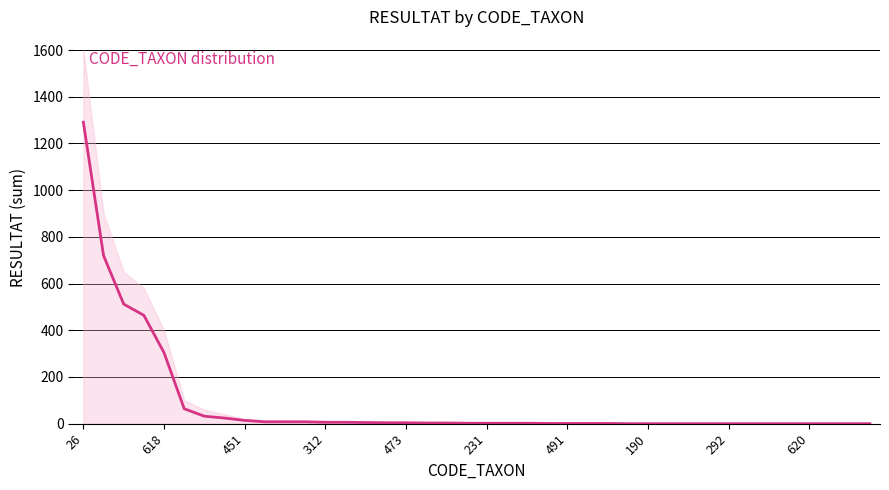

Which category has the lowest value across all series?

27